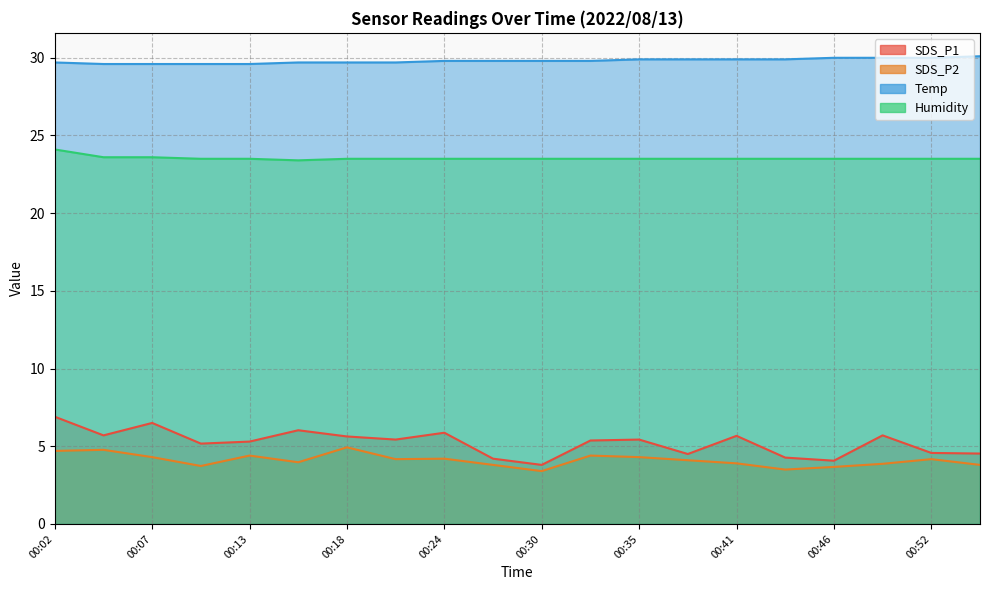

Reading left to right, transcribe all the data shown in this chart.

SDS_P1: 6.9	5.7	6.5	5.2	5.3	6.0	5.6	5.4	5.9	4.2	3.8	5.4	5.4	4.5	5.7	4.3	4.1	5.7	4.6	4.5
SDS_P2: 4.7	4.8	4.3	3.7	4.4	4.0	4.9	4.2	4.2	3.8	3.4	4.4	4.3	4.1	3.9	3.5	3.7	3.9	4.2	3.8
Temp: 29.7	29.6	29.6	29.6	29.6	29.7	29.7	29.7	29.8	29.8	29.8	29.8	29.9	29.9	29.9	29.9	30.0	30.0	30.0	30.1
Humidity: 24.1	23.6	23.6	23.5	23.5	23.4	23.5	23.5	23.5	23.5	23.5	23.5	23.5	23.5	23.5	23.5	23.5	23.5	23.5	23.5